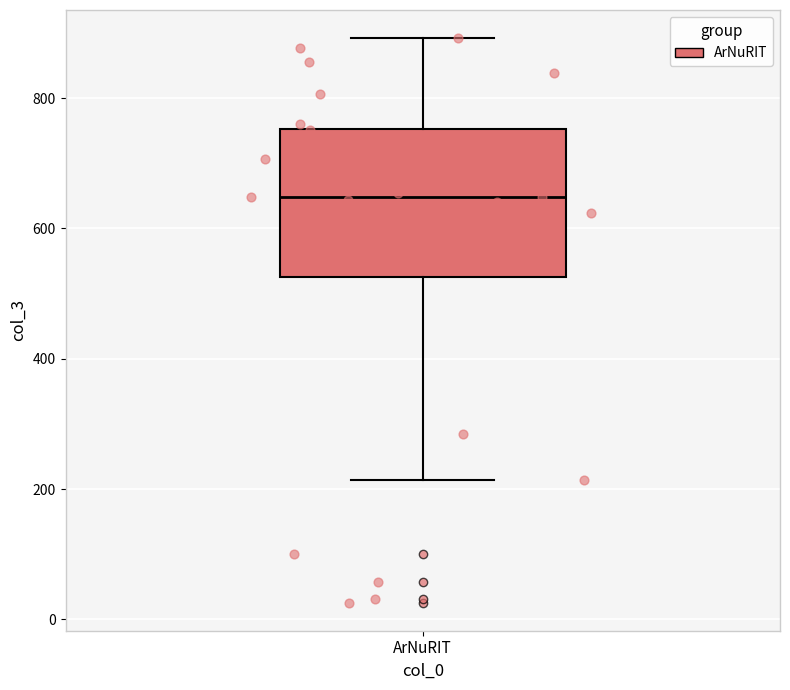

Transcribe this box plot: give where the median line is, the range the box spans, and where the two whiskers end, as read against the y-axis. The values are not printed on the chart, so give them approximately, as read against the axis.

median 640, box 520 to 760, whiskers 220 to 900